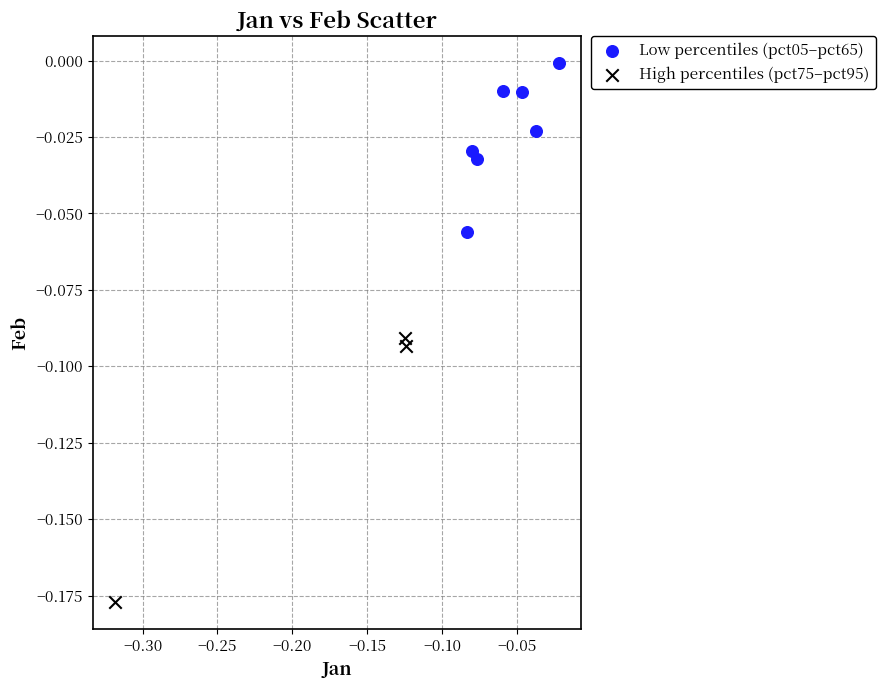

What are all the series names shown in the legend?

Low percentiles (pct05–pct65), High percentiles (pct75–pct95)